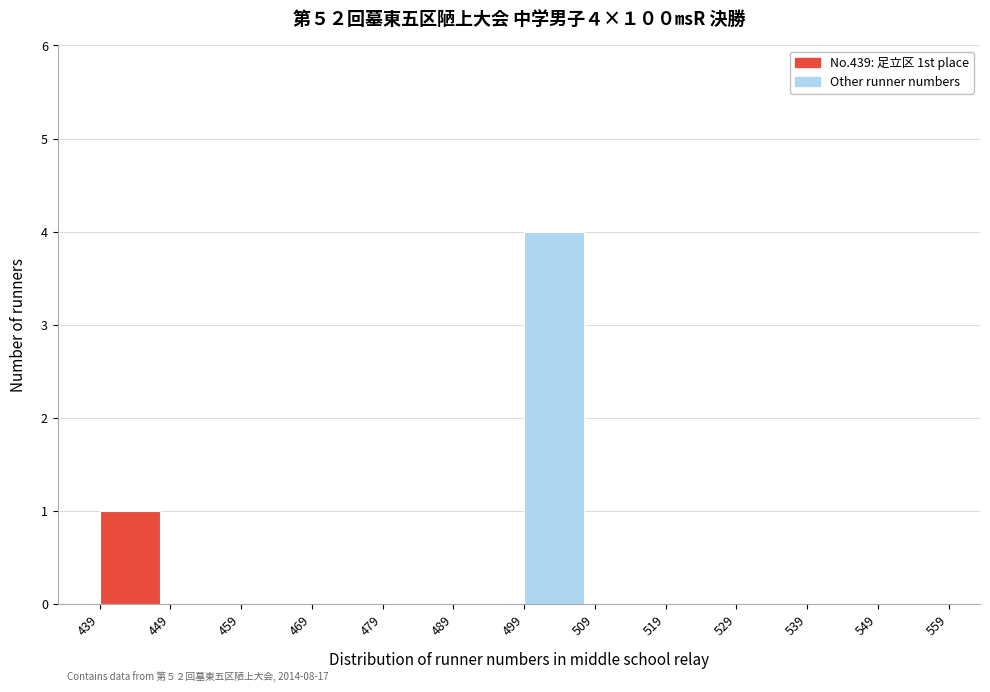

Over which range of the x-axis is the bar tallest?

499 to 509